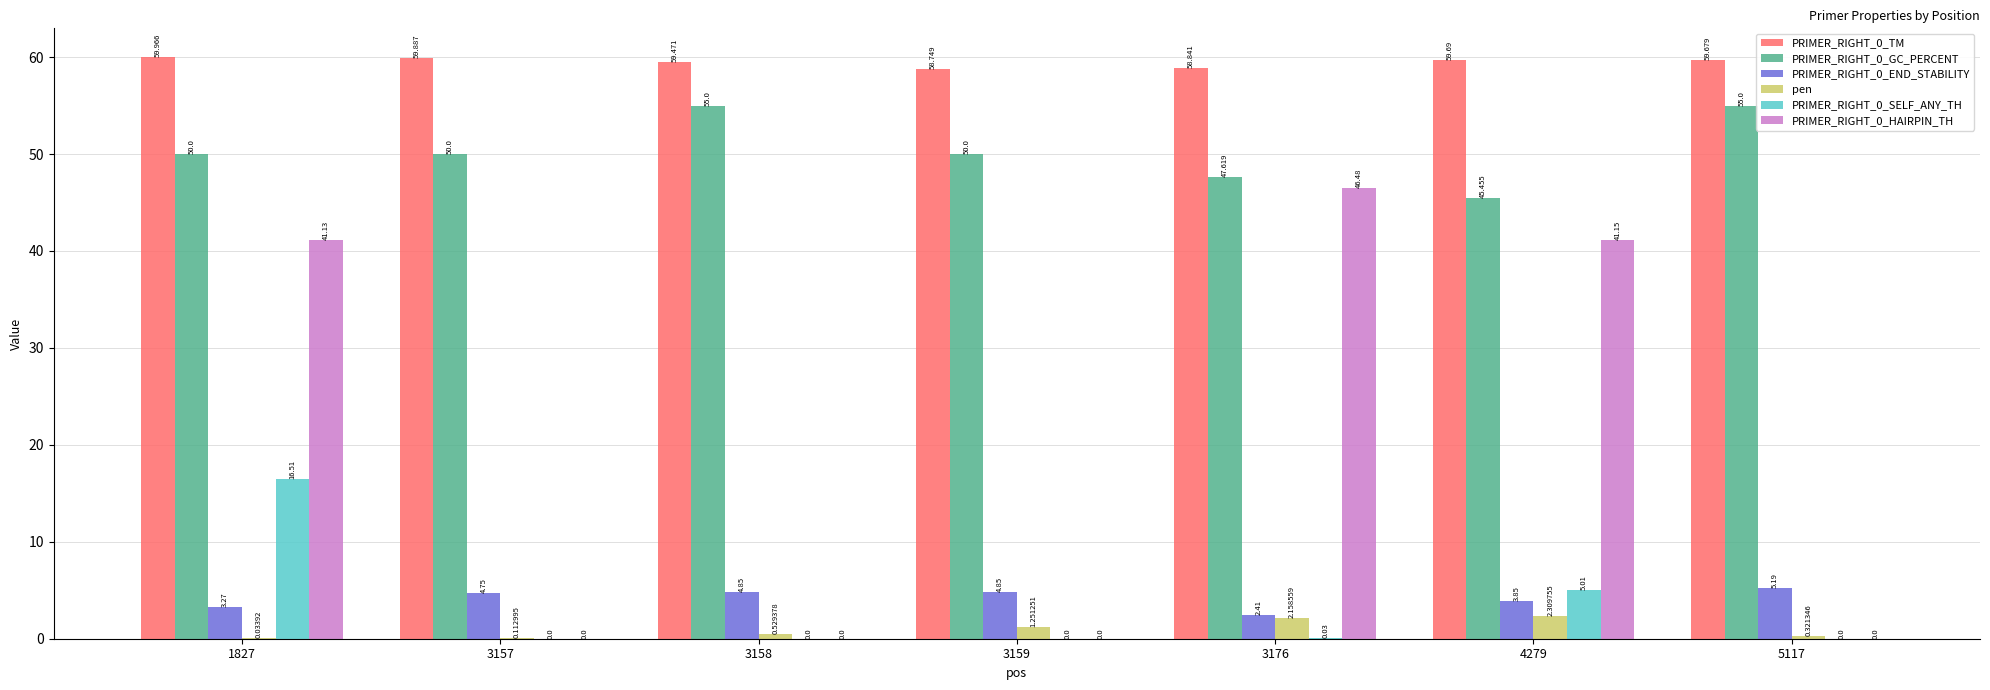

What is the value of the PRIMER_RIGHT_0_TM bar at the 3rd from the left?

59.5